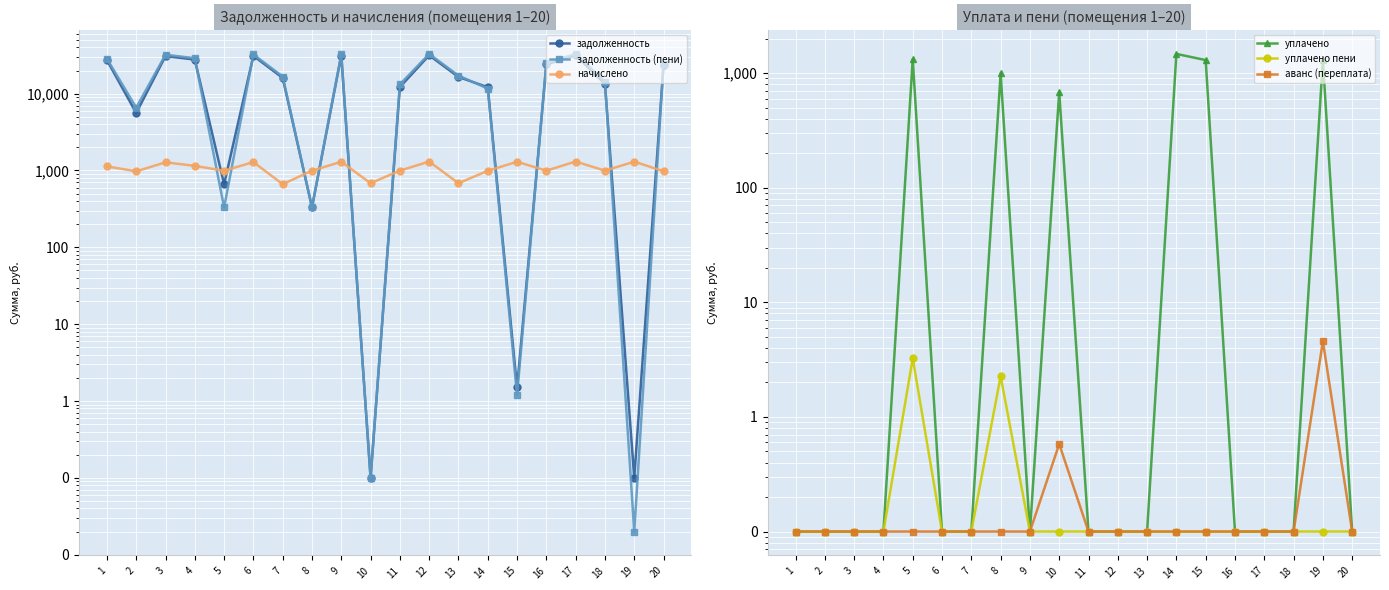

True or false: задолженность (пени) and уплачено cross at least once.

True